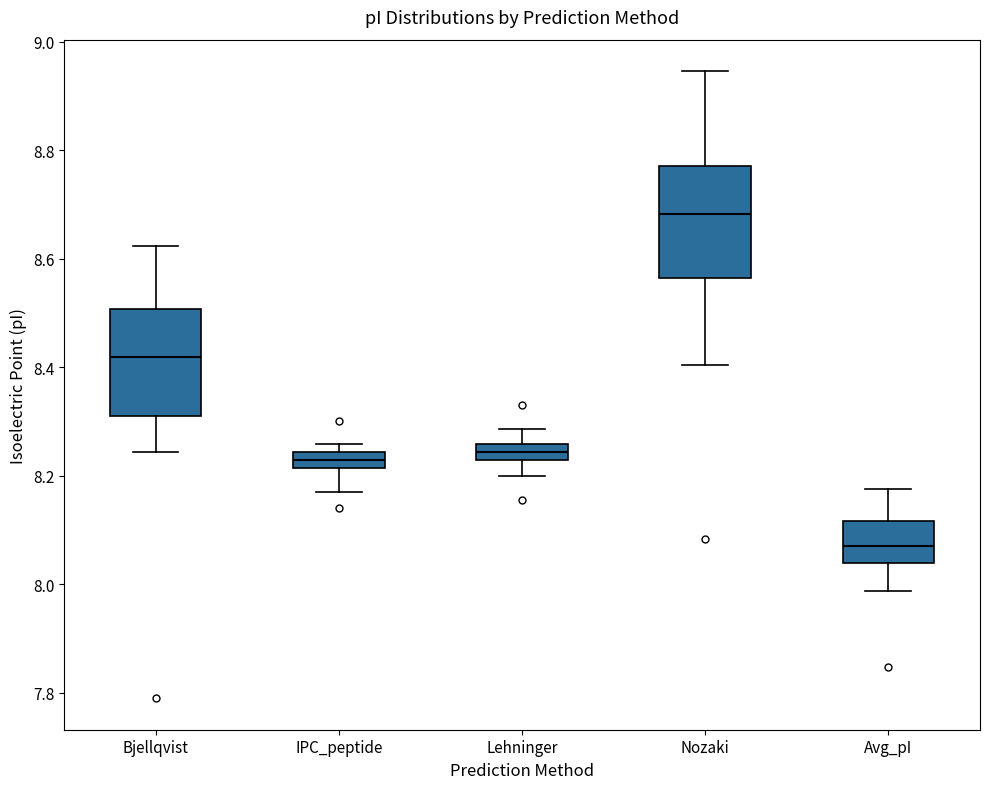

Which box's median line is the highest?

Nozaki